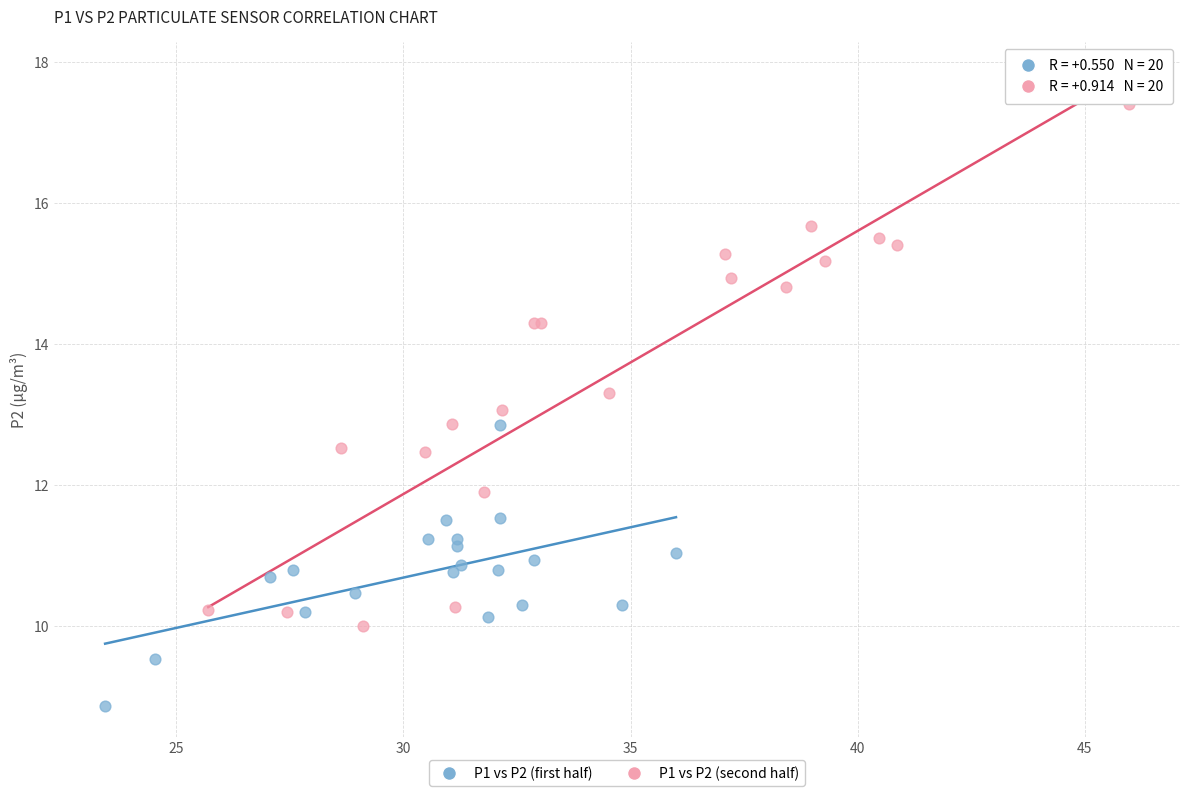

Which series reaches the minimum Y coordinate?

P1 vs P2 (first half)